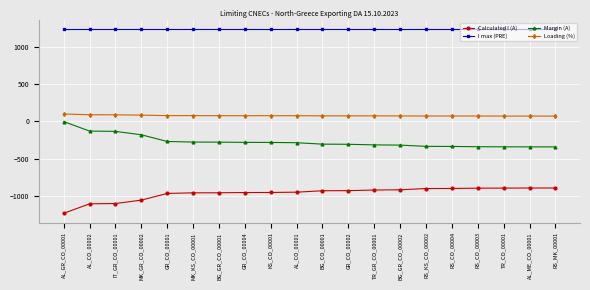

At which label is Margin (A) closest to -172?

MK_GR_CO_00002